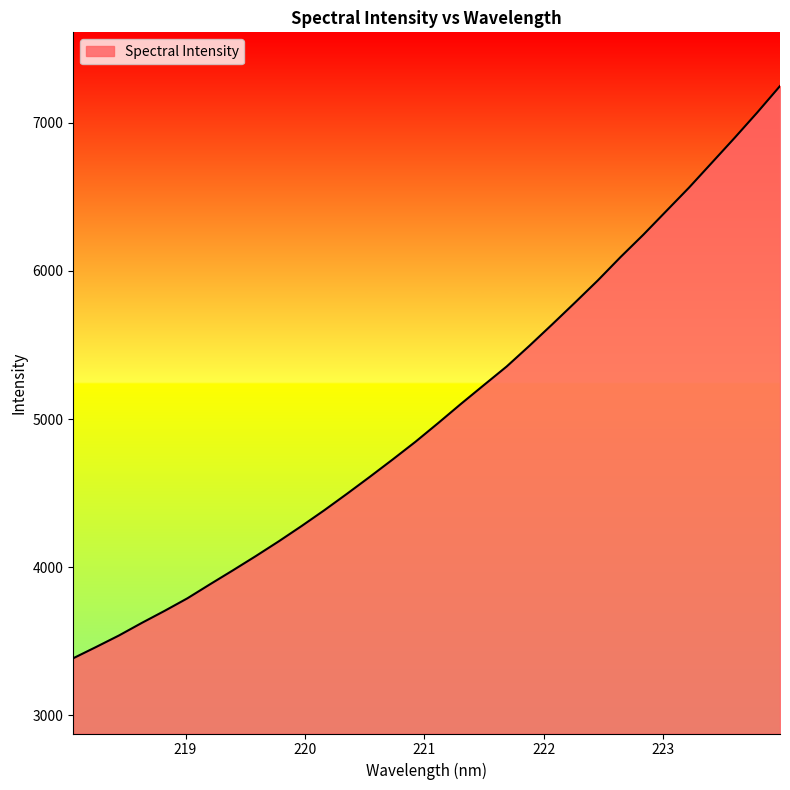

What is the difference between the maximum and minimum values?

3860.9